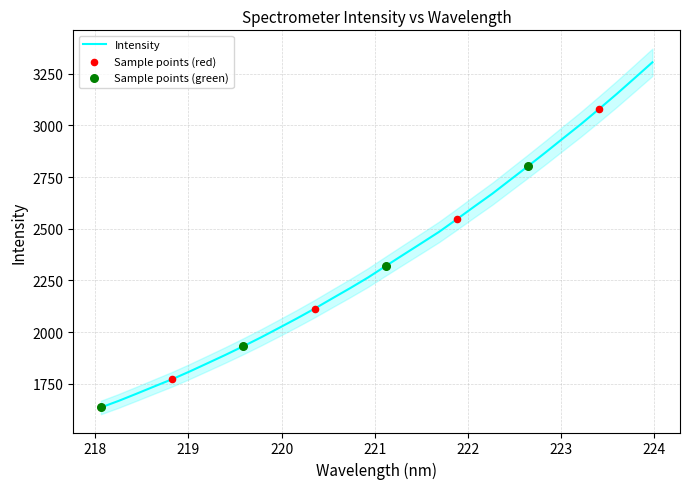

What is the change in value from 218.442 to 220.7354?

+510.9